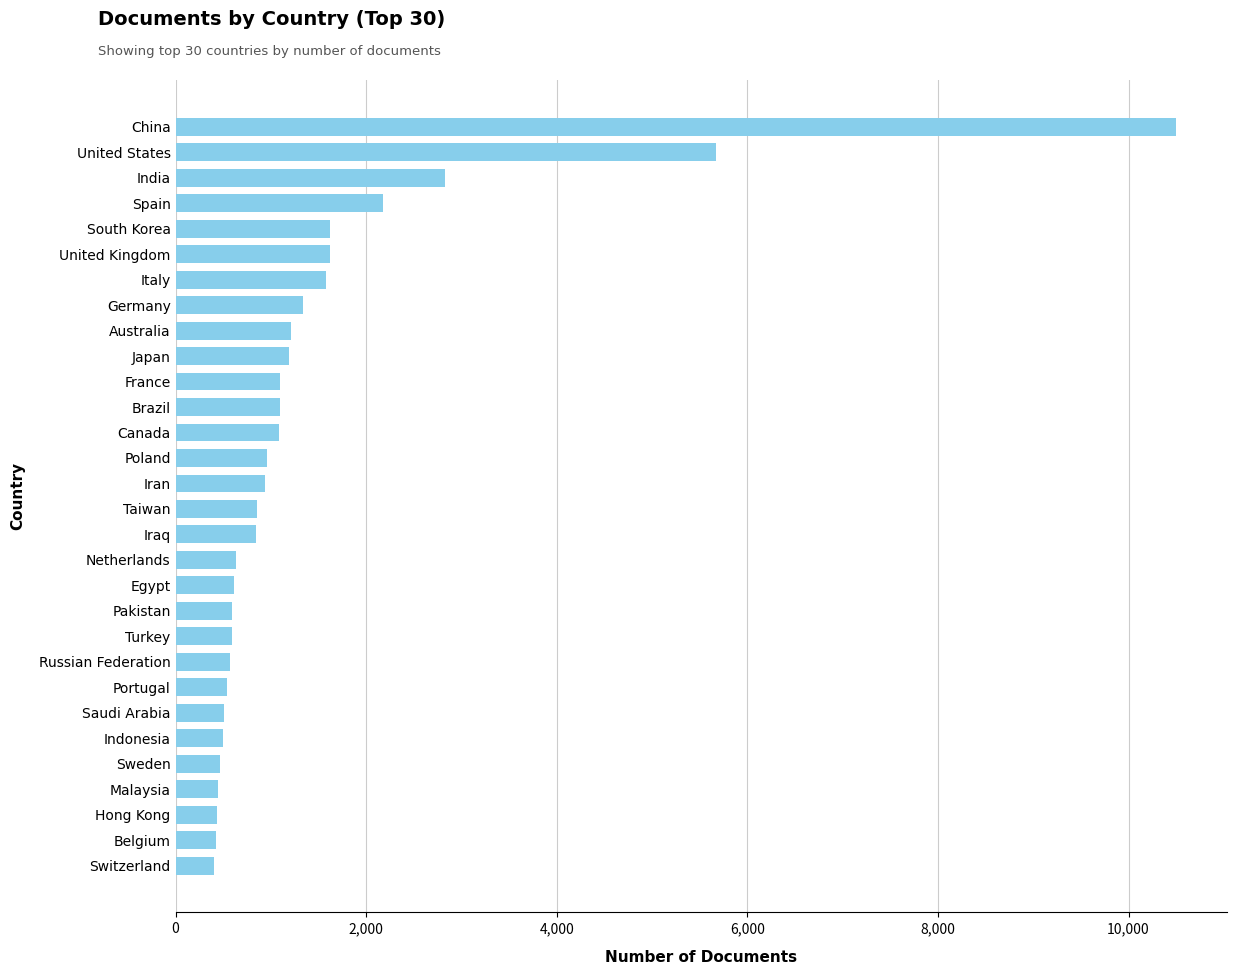

The chart shows a value of 593 at Pakistan. True or false?

True